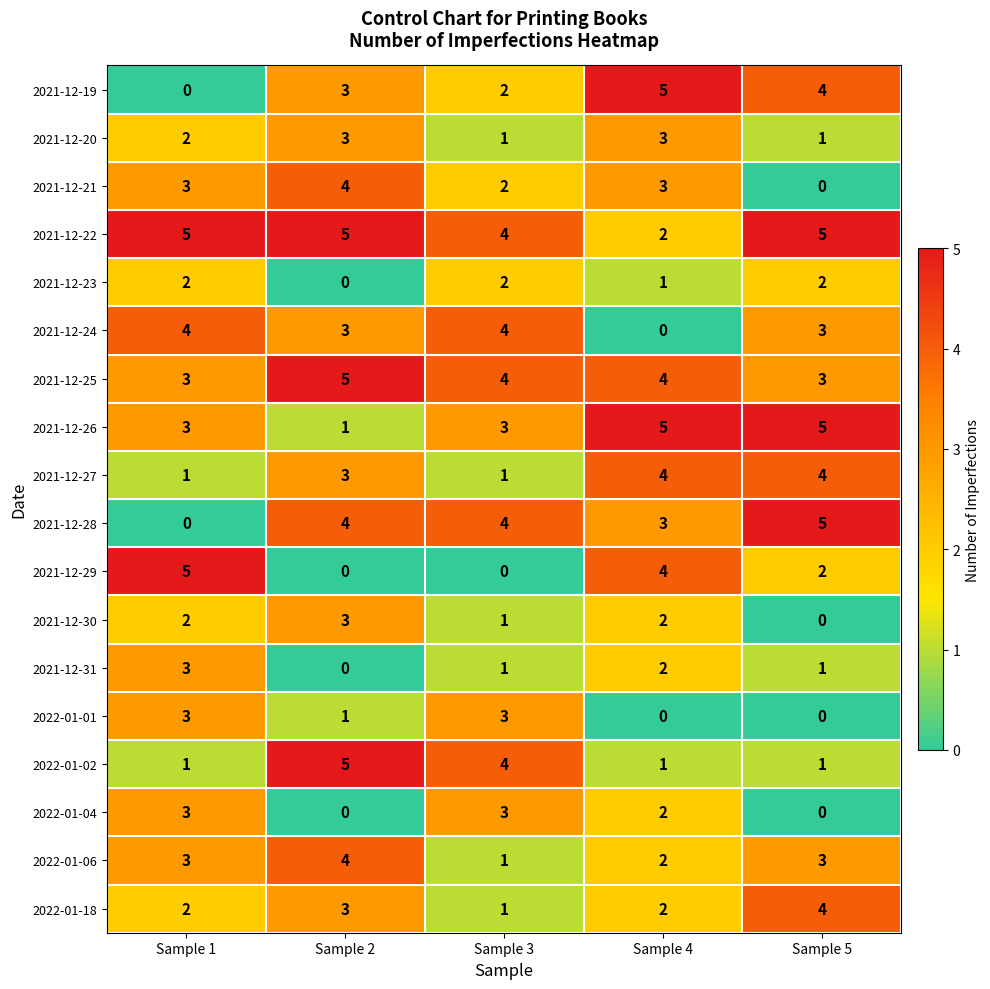

What is the difference between the highest and lowest values at Sample 4?

5